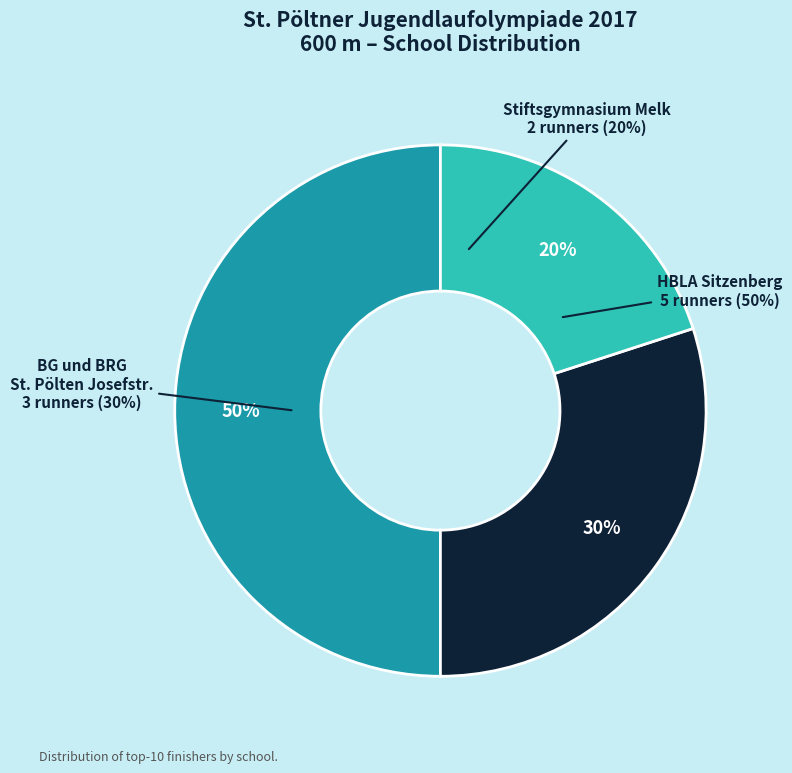

How many segments does this pie chart have?

3